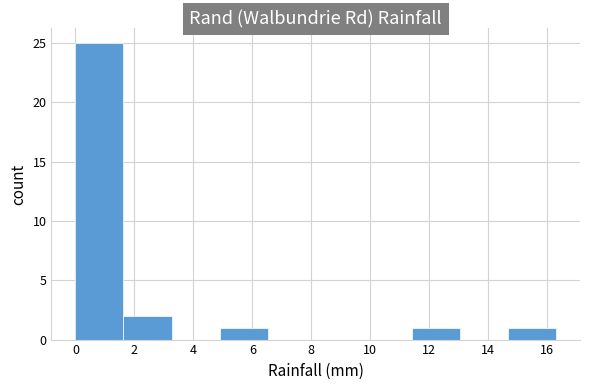

Reading left to right, transcribe this chart: for each bar, give the range it covers on the x-axis and its height. Neither the bar edges nor the heights are printed on the chart, so give them approximately, as read against the axes.

0.0 to 1.6: 25
1.6 to 3.2: 2
3.2 to 4.8: 0
4.8 to 6.6: 1
6.6 to 8.2: 0
8.2 to 9.8: 0
9.8 to 11.4: 0
11.4 to 13.0: 1
13.0 to 14.6: 0
14.6 to 16.4: 1